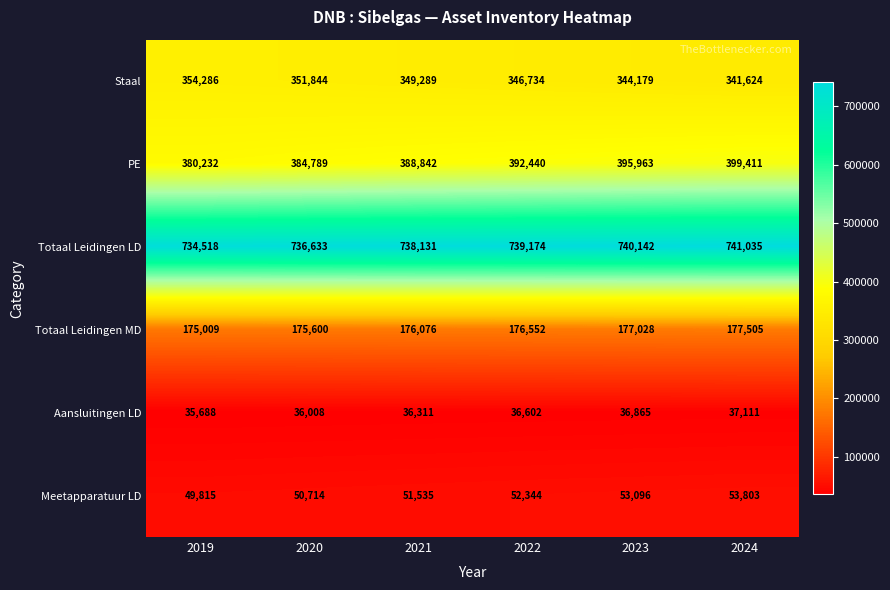

Which series has the largest total across all categories?

Totaal Leidingen LD